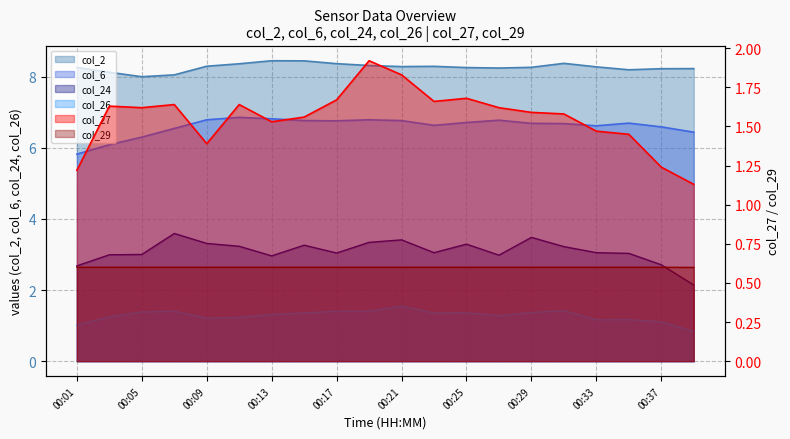

How many values in the col_2 series exceed 8?

19